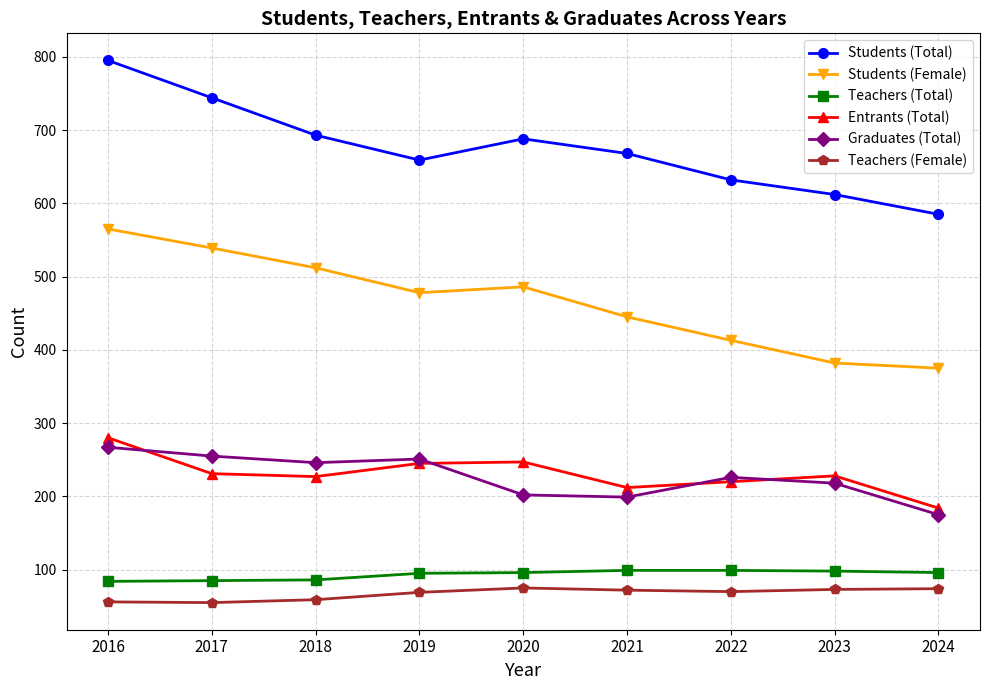

At which category is the sum across all series the highest?

2016